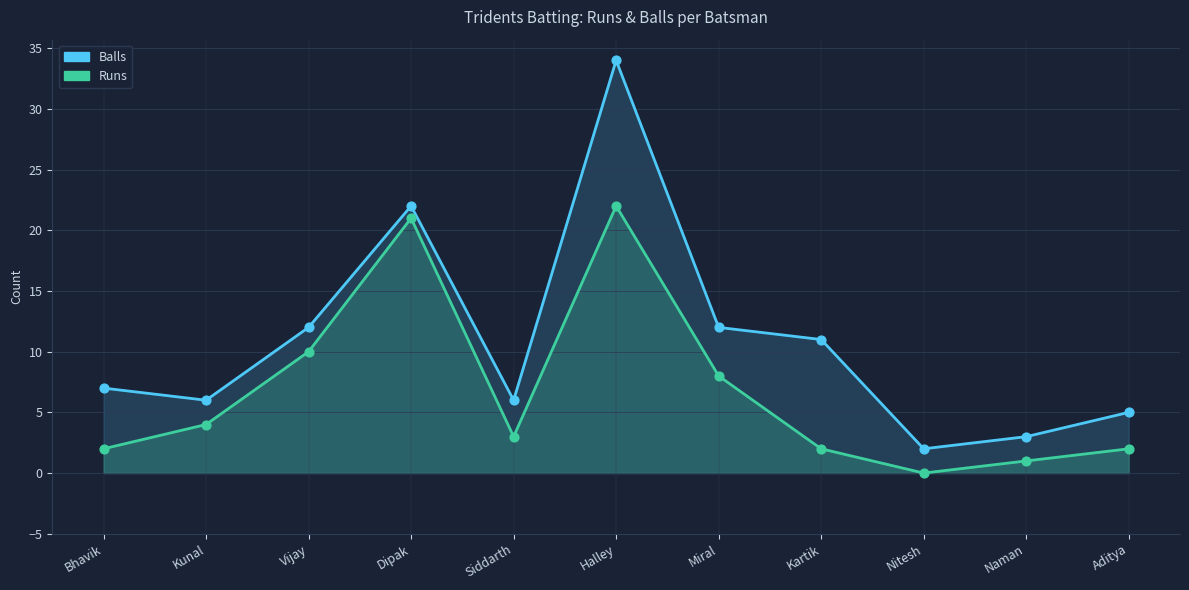

Which series has the widest spread of Y values?

Balls